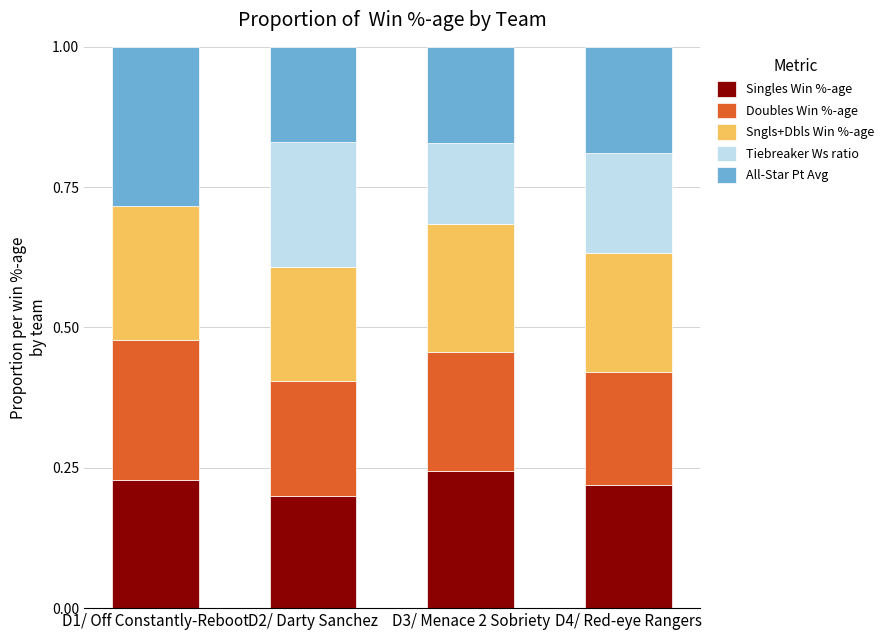

Are the bars horizontal?

No